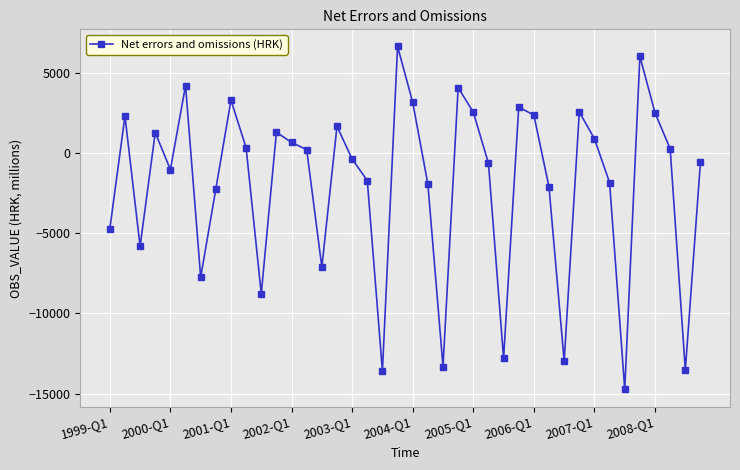

What is the greatest value displayed?

6641.0